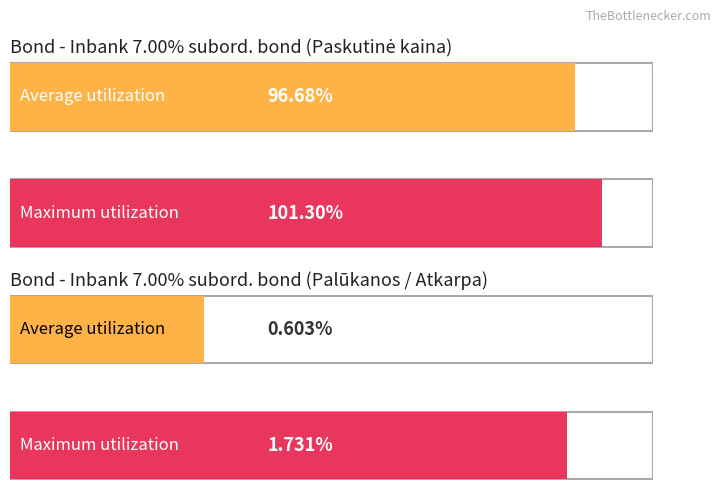

The value of Maximum utilization at 2022-04-11 is 170.8. True or false?

False